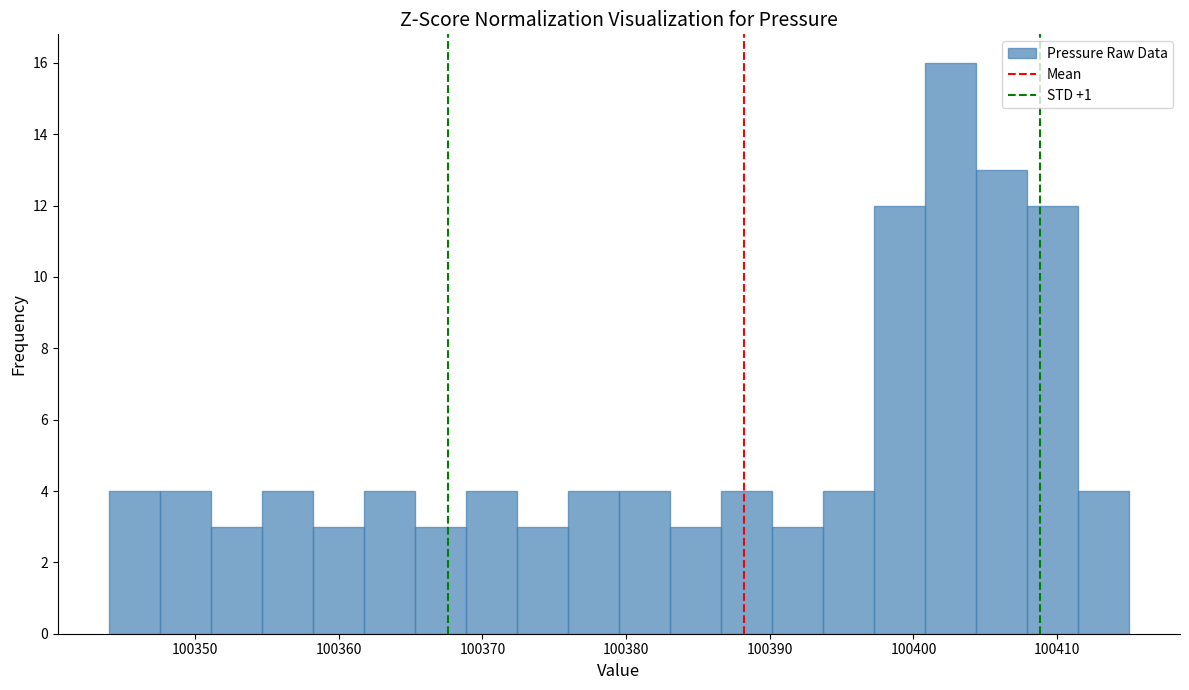

Around what value on the x-axis is the tallest bar? Give the approximate position of its centre, as read against the axis.

100403